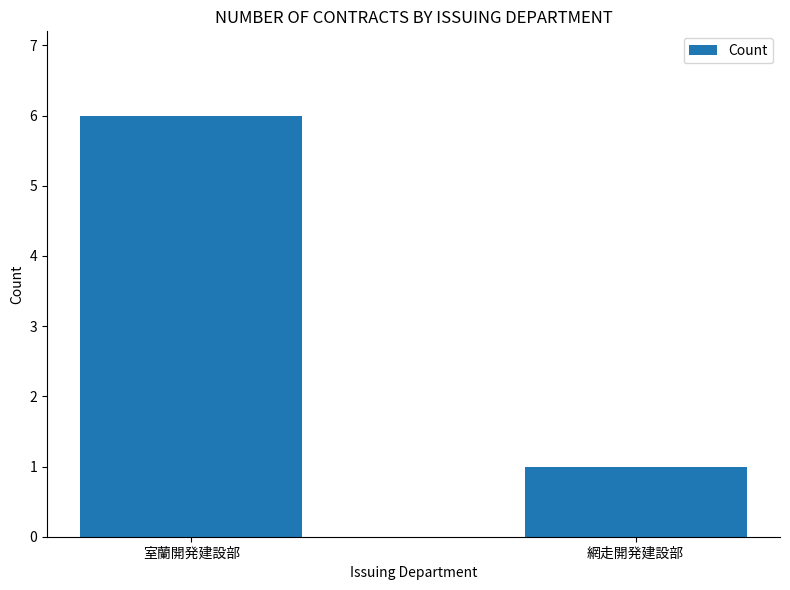

What is the label of the 2nd bar from the left?

網走開発建設部